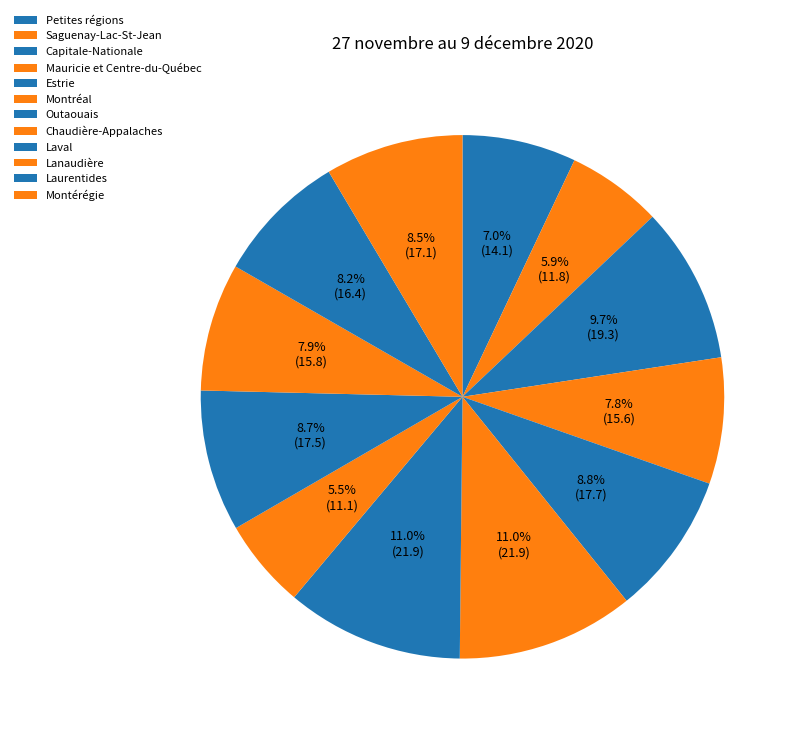

How many slices are in this pie chart?

12